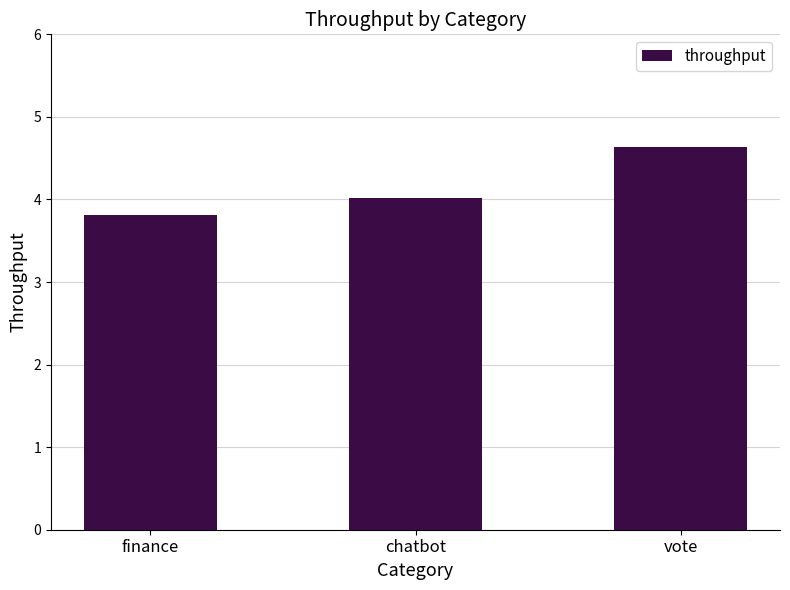

What is the label of the 2nd bar from the right?

chatbot